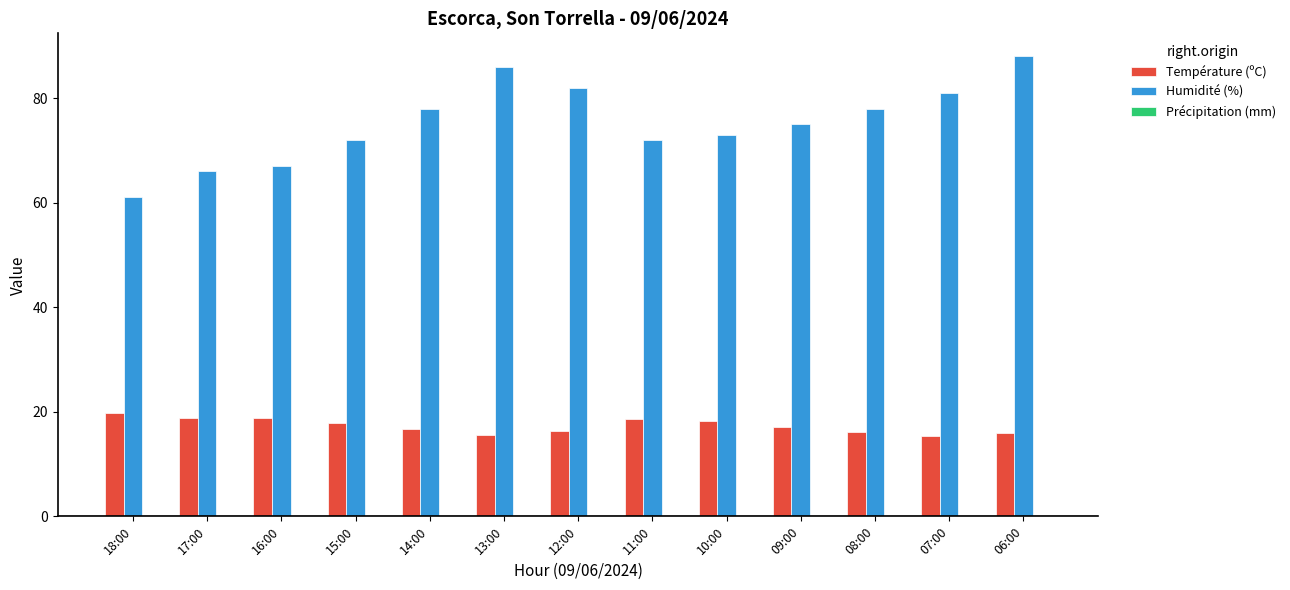

What is the total value across all series at 07:00?

96.4